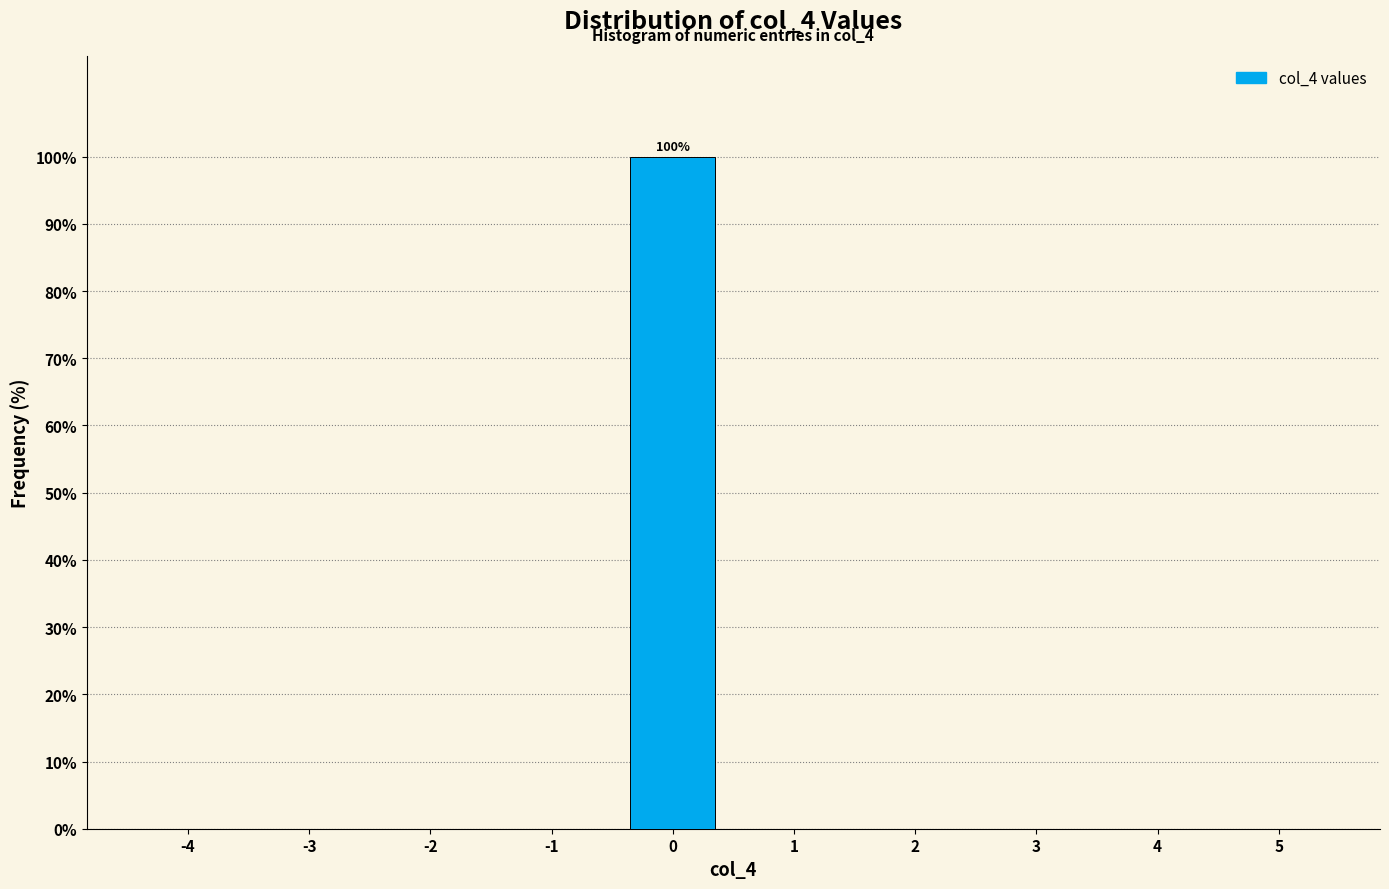

Reading left to right, transcribe all the data shown in this chart.

-4=0	-3=0	-2=0	-1=0	0=100	1=0	2=0	3=0	4=0	5=0